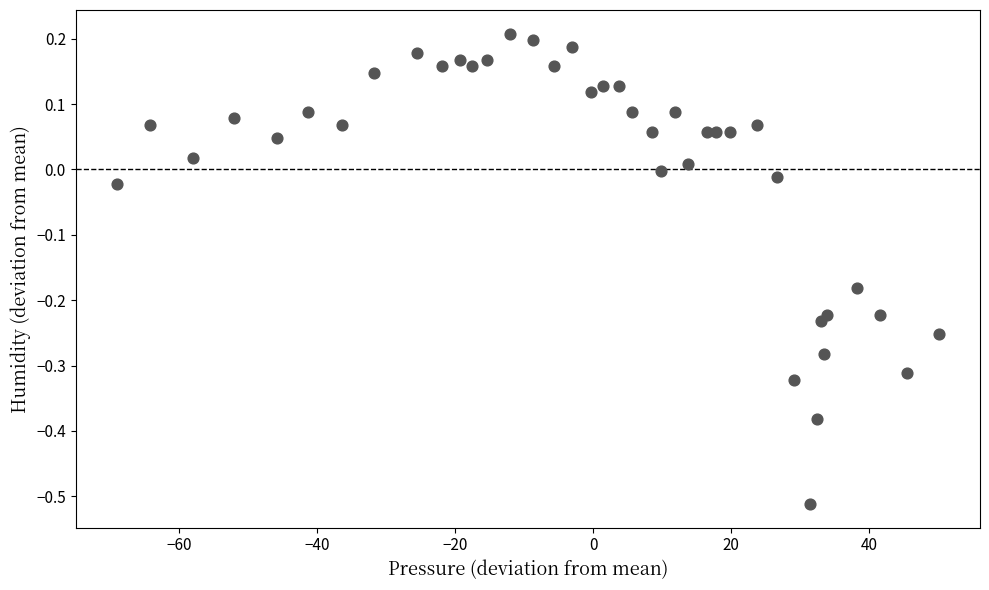

What is the range of Y values (max minus min)?

0.7